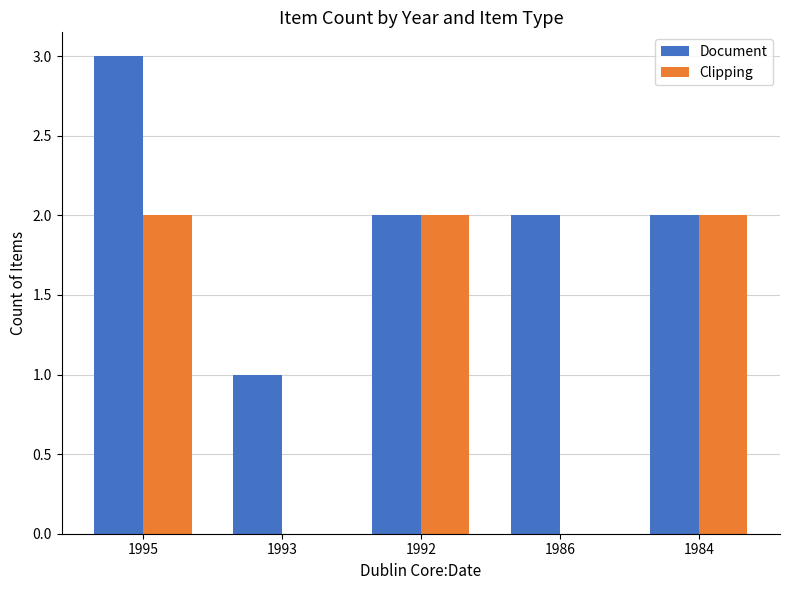

Reading left to right, list all the values displayed in this chart.

Document: 1995=3	1993=1	1992=2	1986=2	1984=2
Clipping: 1995=2	1993=0	1992=2	1986=0	1984=2